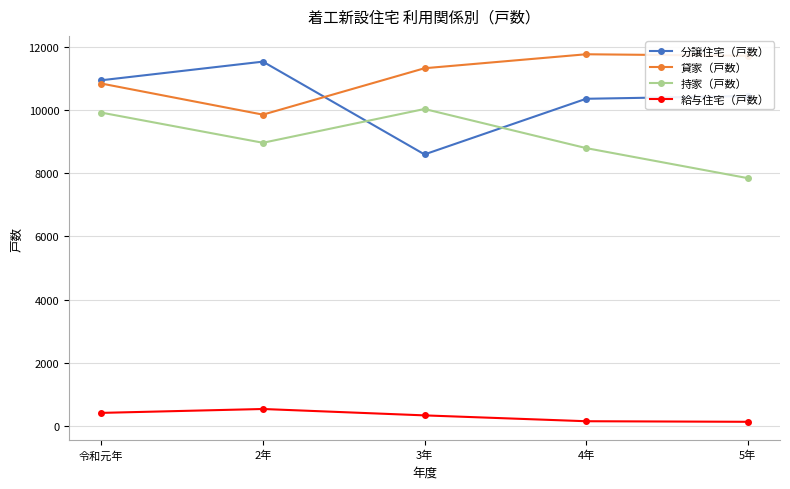

What is the average value of the 分譲住宅（戸数） series?

10372